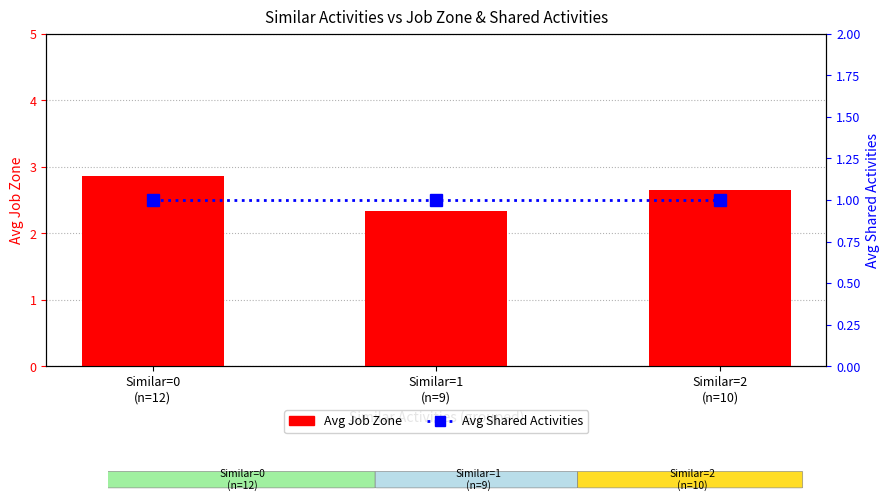

Between Similar=2
(n=10) and Similar=0
(n=12), which is larger?

Similar=0
(n=12)